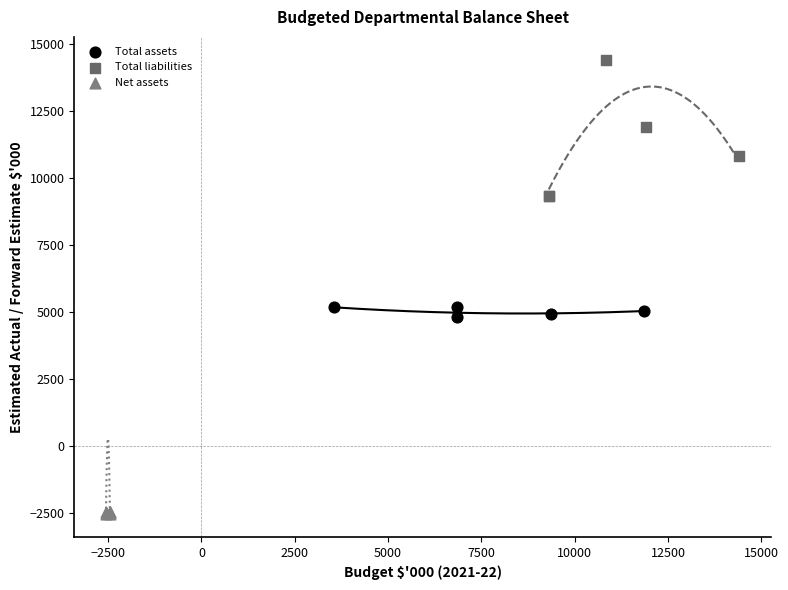

Which series has the largest Y range (max minus min)?

Total liabilities